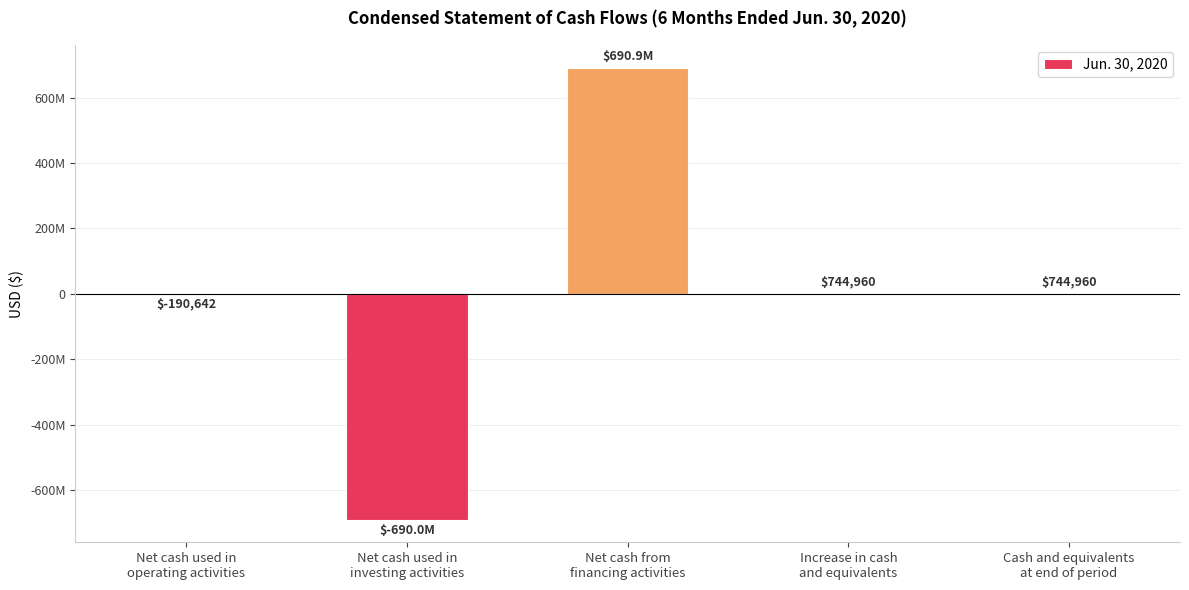

What is the difference between the second highest and second lowest values?

935602